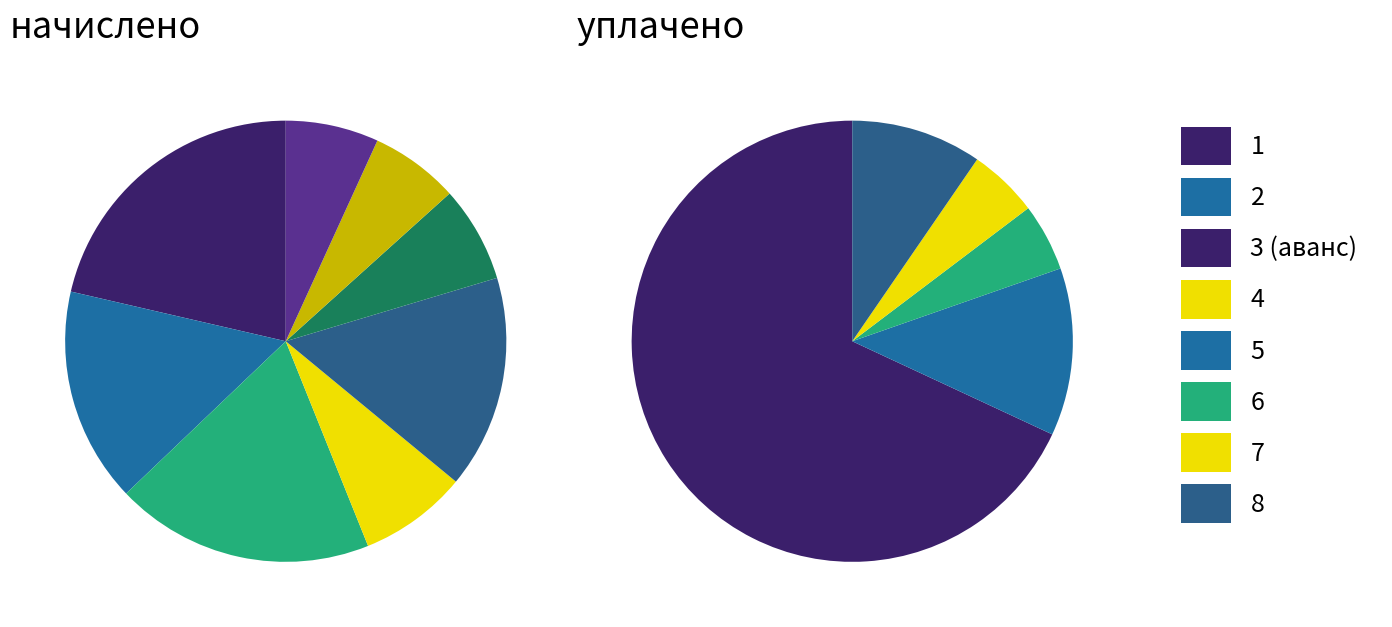

Which slice is the smallest?

1